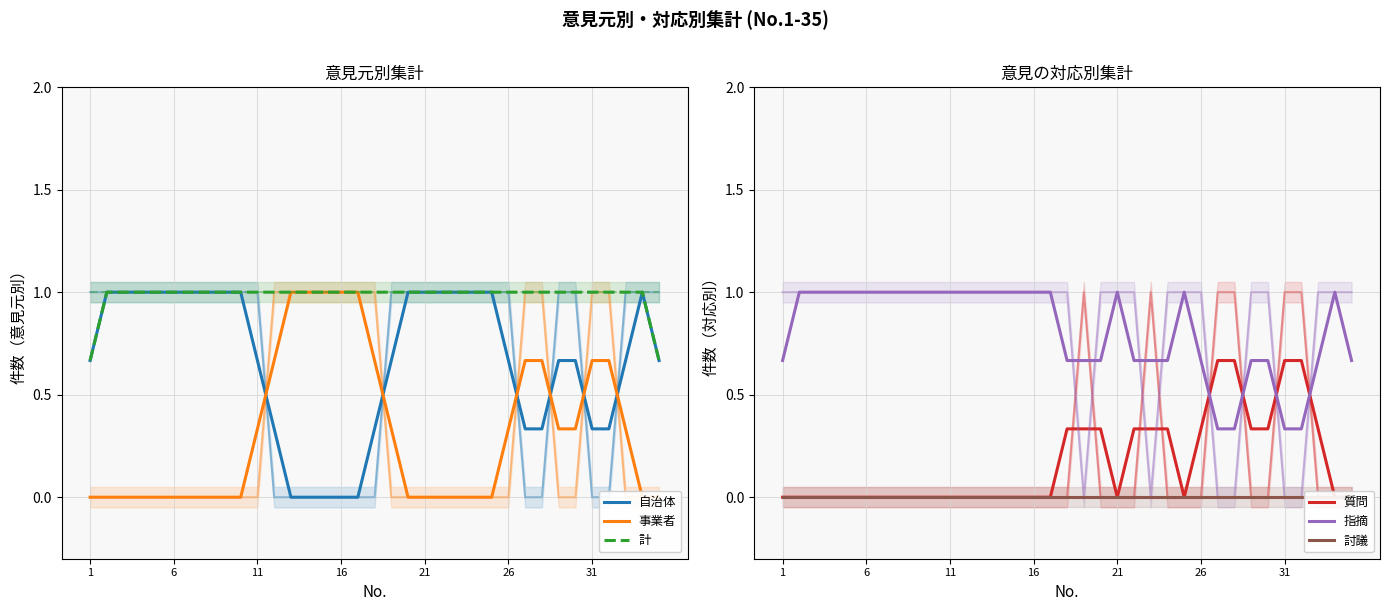

Is it true that 討議 equals 0.0 at 6?

True